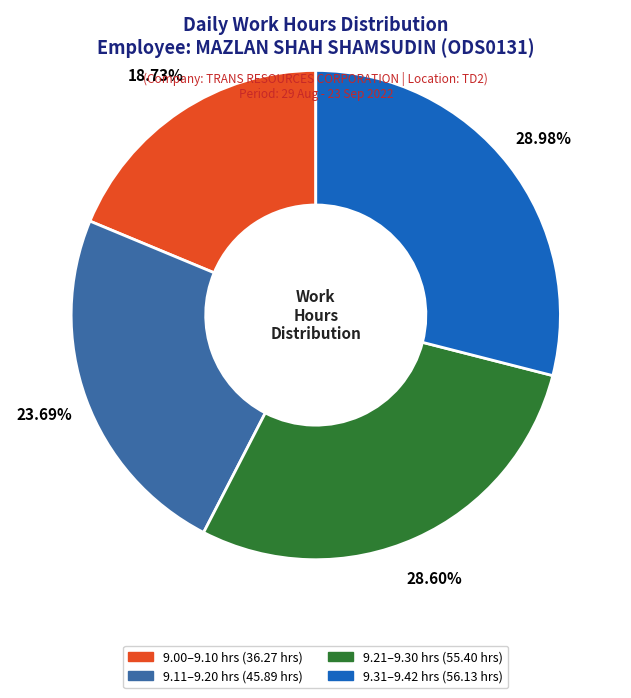

Is there a majority slice in this chart?

No